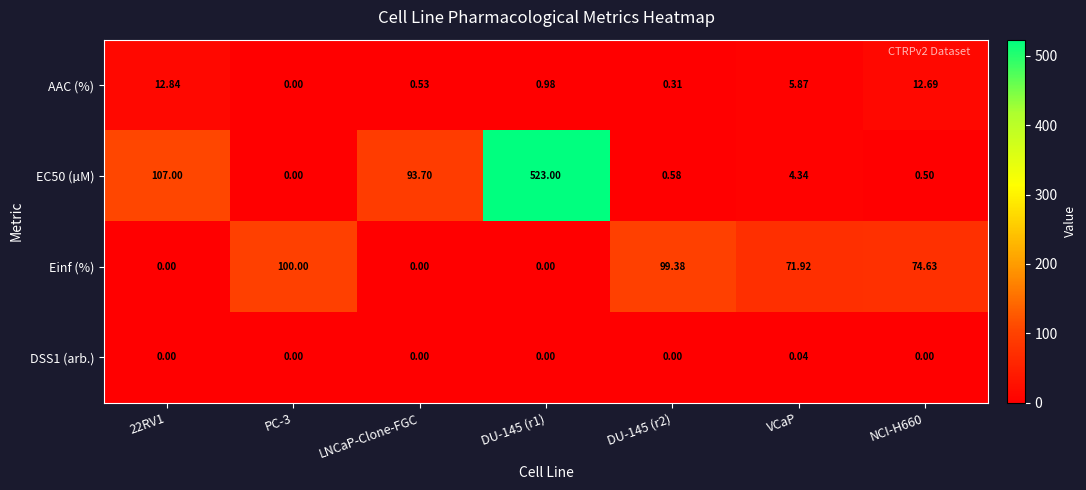

Where is AAC (%) nearest to the value 6?

VCaP